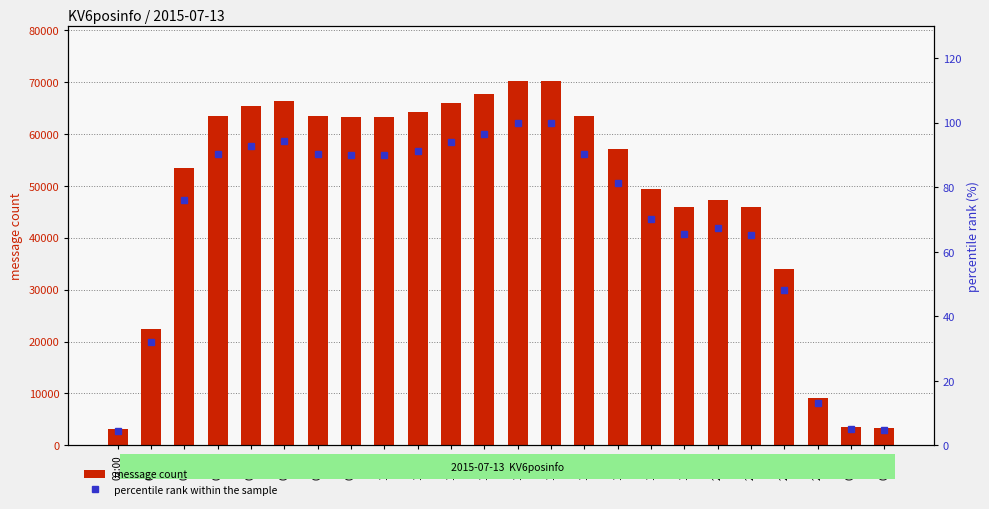

Rank the series at 12:00 from lowest to highest value.

percentile rank within the sample, message count